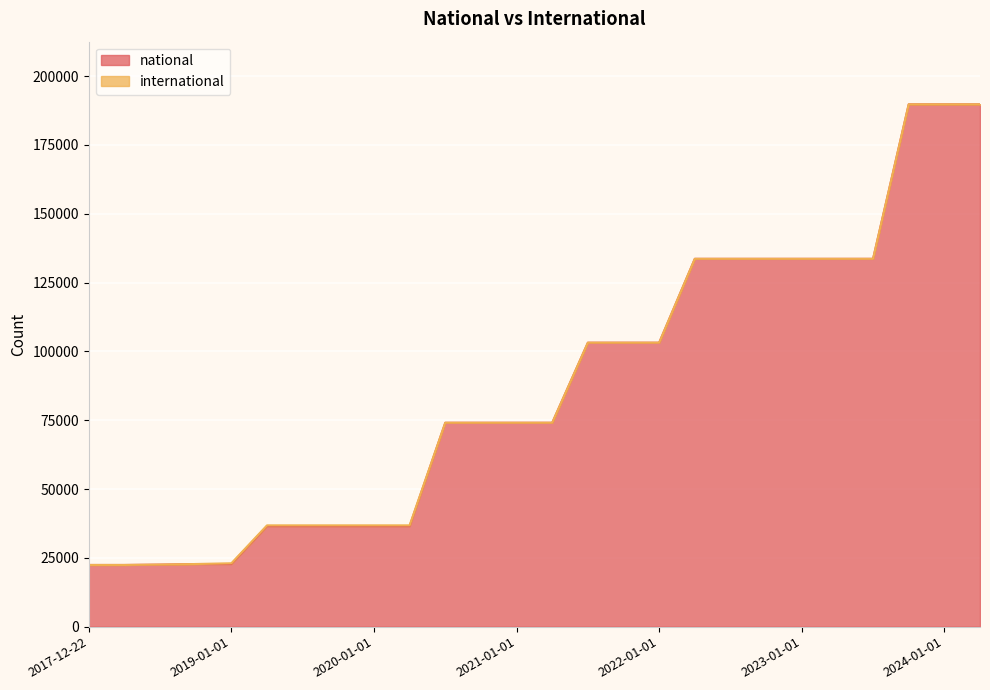

True or false: the data has more than 0 interior local peaks.

False